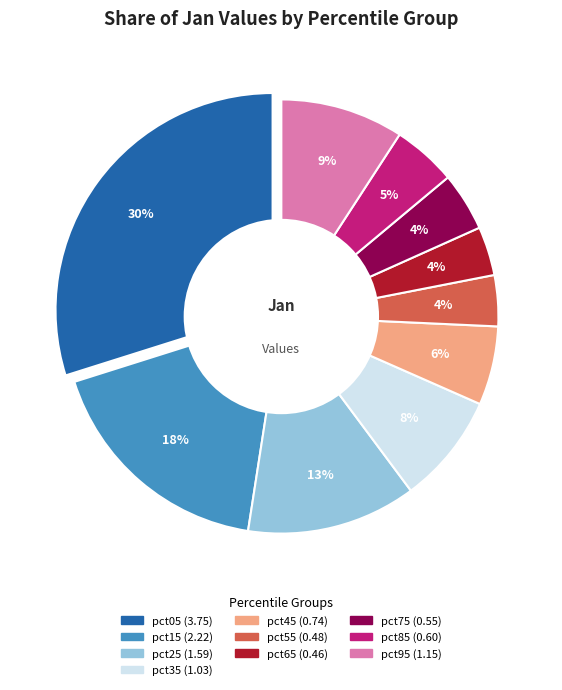

What is the change in value from pct35 to pct75?

-0.5